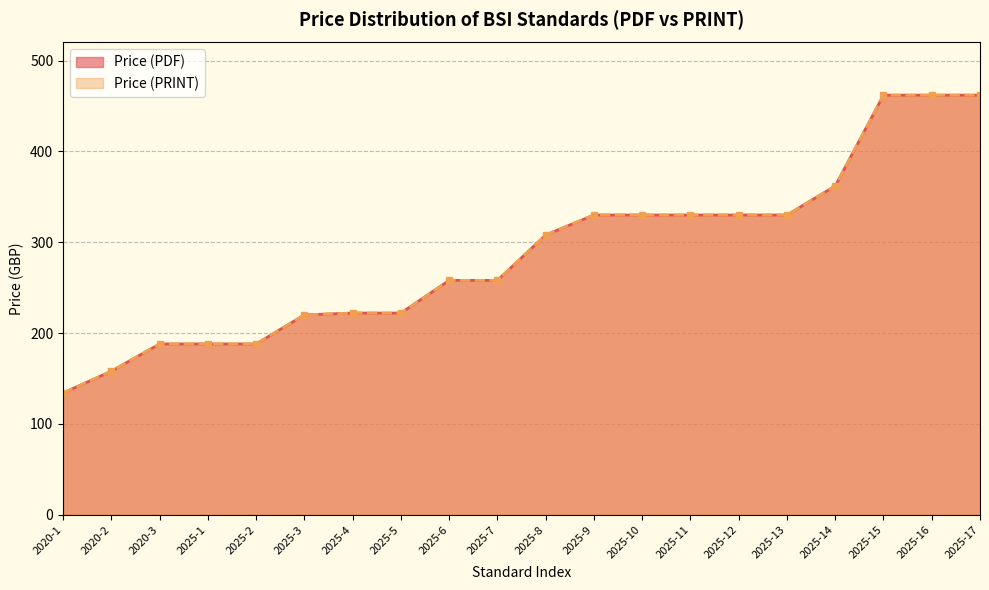

What are all the series names shown in the legend?

Price (PDF), Price (PRINT)